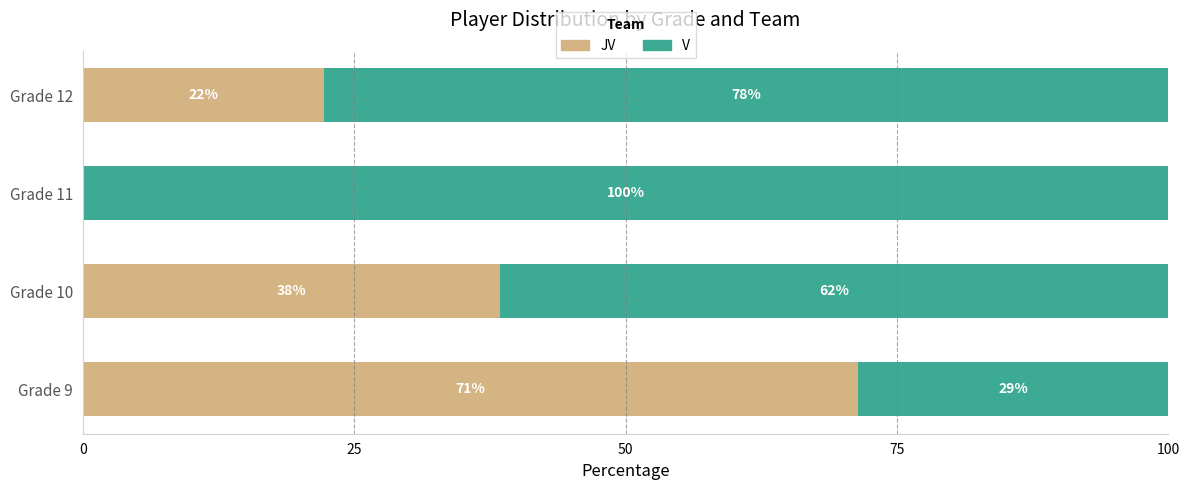

What is the value of the V bar at the 3rd from the left?

100.0